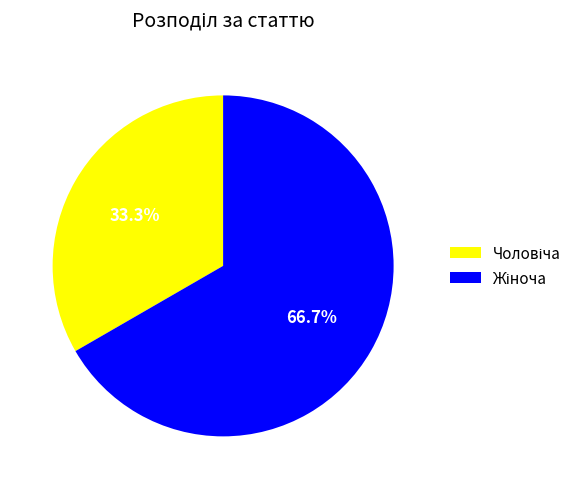

Is there any slice that represents more than half of the pie?

Yes